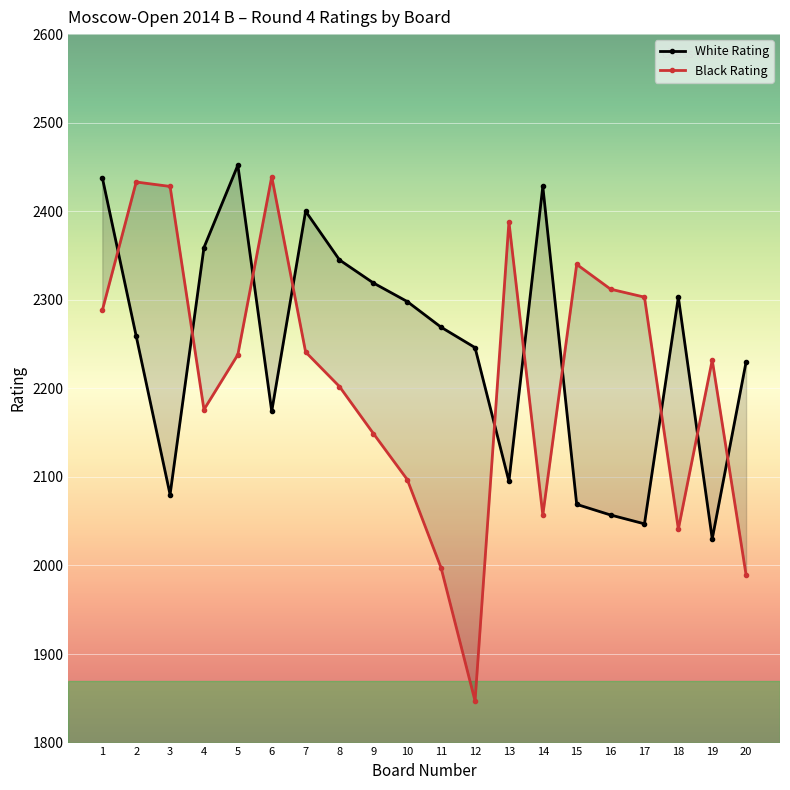

Reading left to right, what are all the values shown in this chart?

White Rating: 2438	2259	2080	2359	2452	2174	2400	2345	2319	2298	2269	2246	2095	2428	2069	2057	2047	2303	2030	2230
Black Rating: 2288	2433	2428	2176	2238	2439	2241	2202	2149	2097	1997	1847	2388	2057	2340	2312	2303	2041	2232	1989